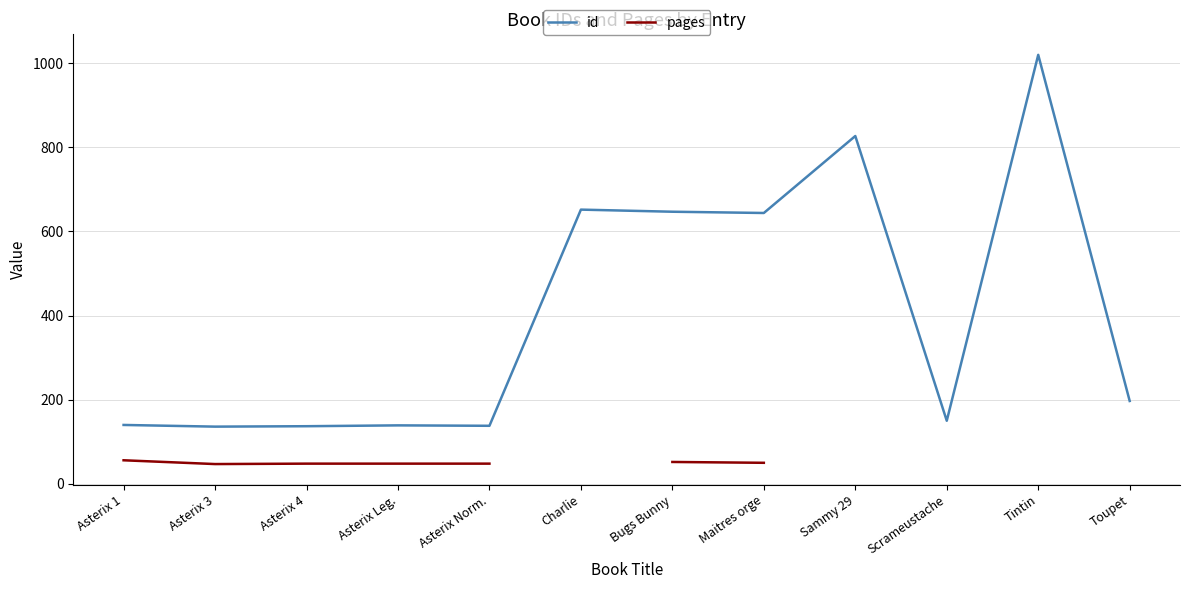

True or false: id and pages cross at least once.

False